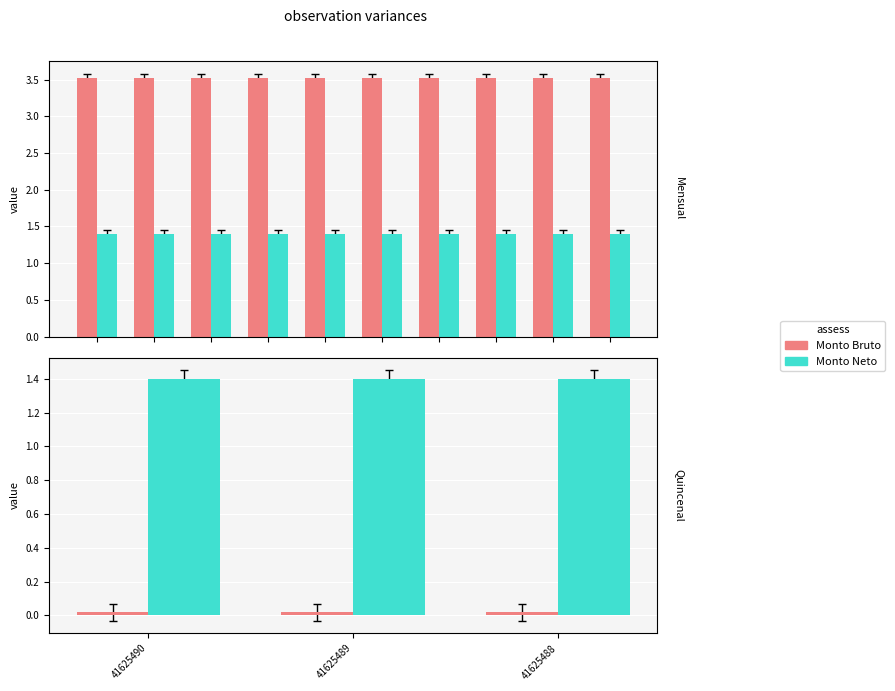

What is the total value across all series at 41625489?

1.4